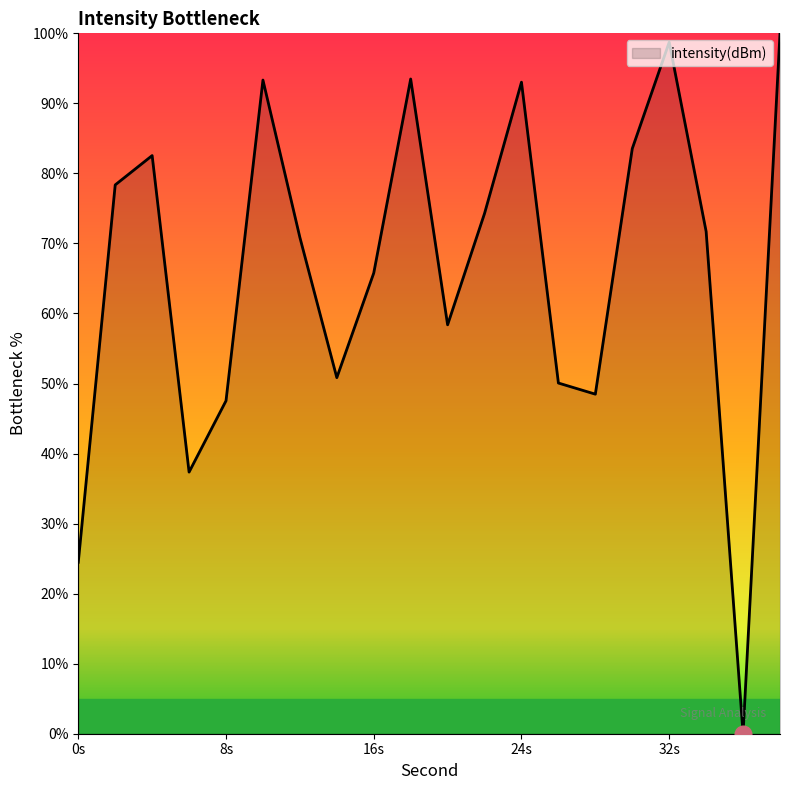

What is the difference between the second highest and second lowest values?

74.3